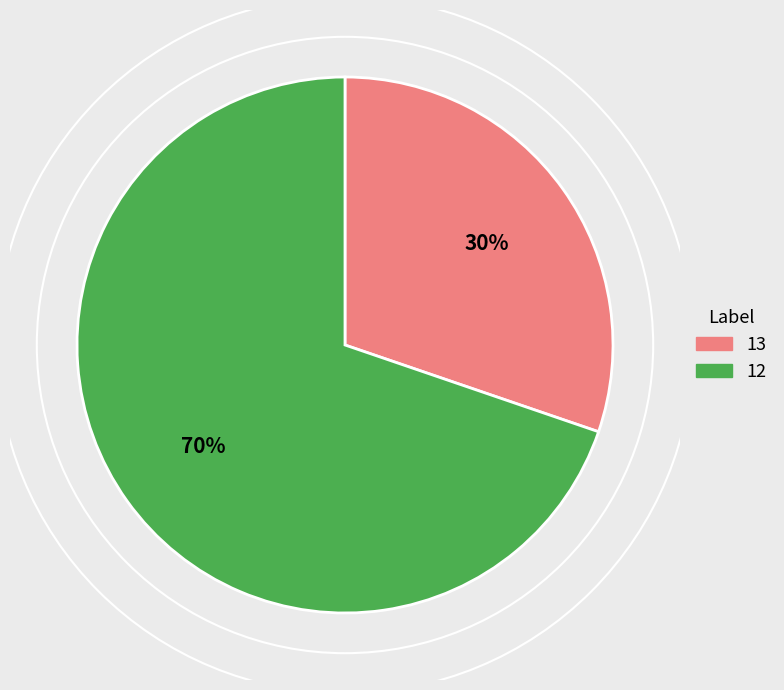

Is there a majority slice in this chart?

Yes